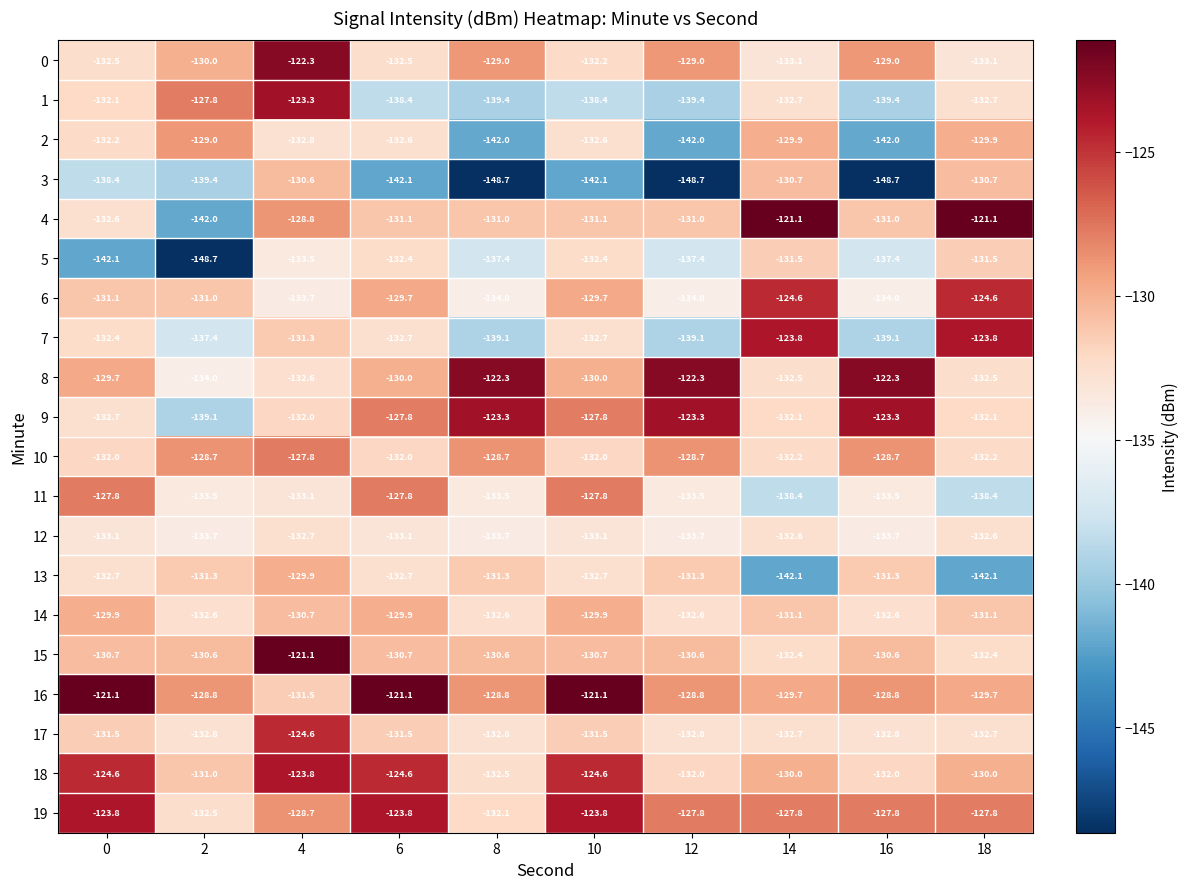

Which series has the largest range (max minus min)?

4